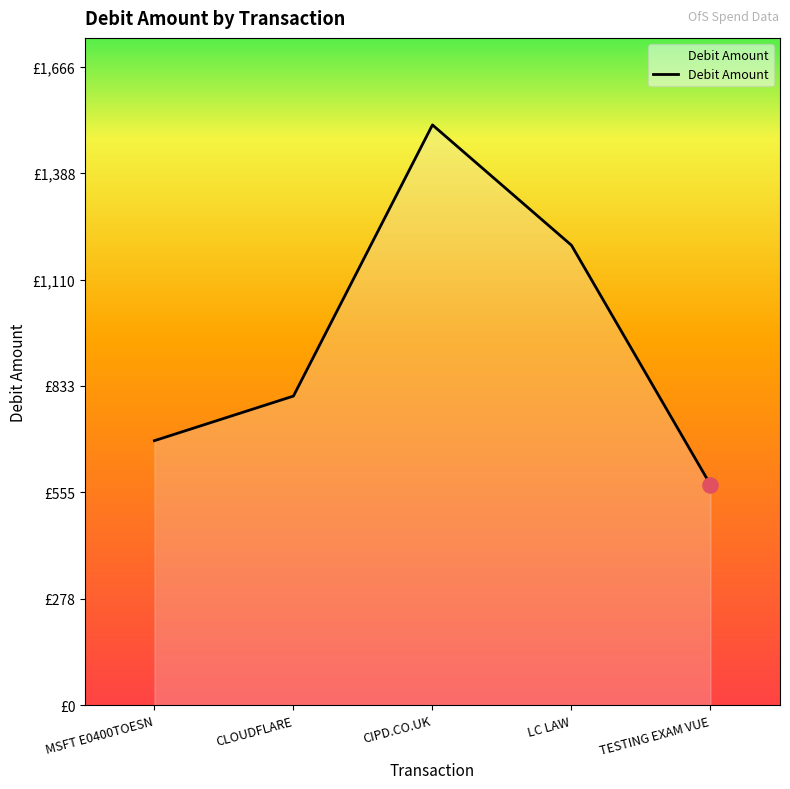

Which has a higher value, TESTING EXAM VUE or CIPD.CO.UK?

CIPD.CO.UK